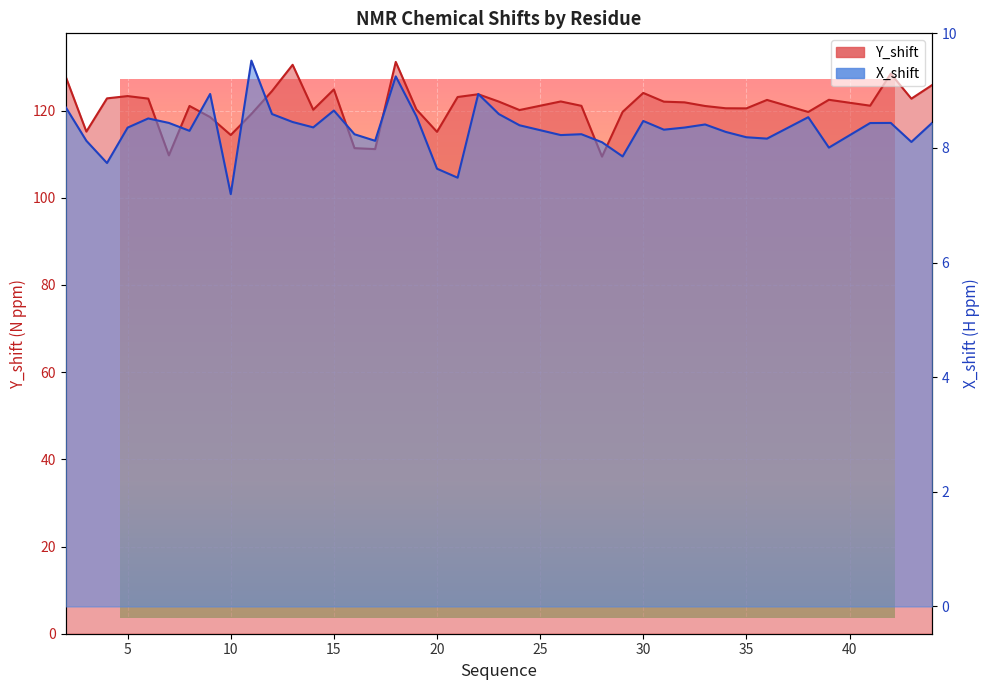

The value of X_shift at 22 is 13.5. True or false?

False